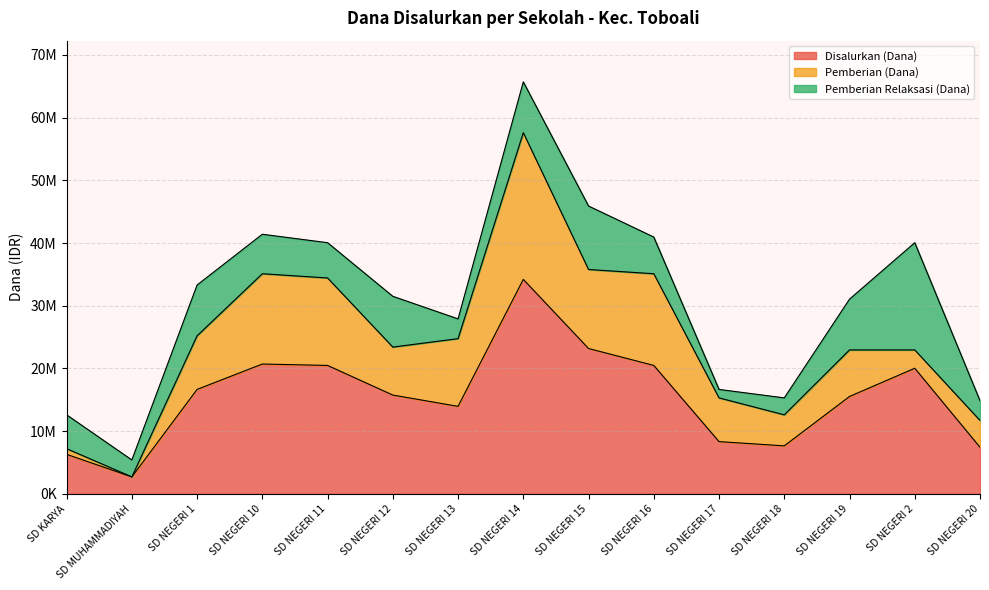

What is the average value of the Disalurkan (Dana) series?

15555000